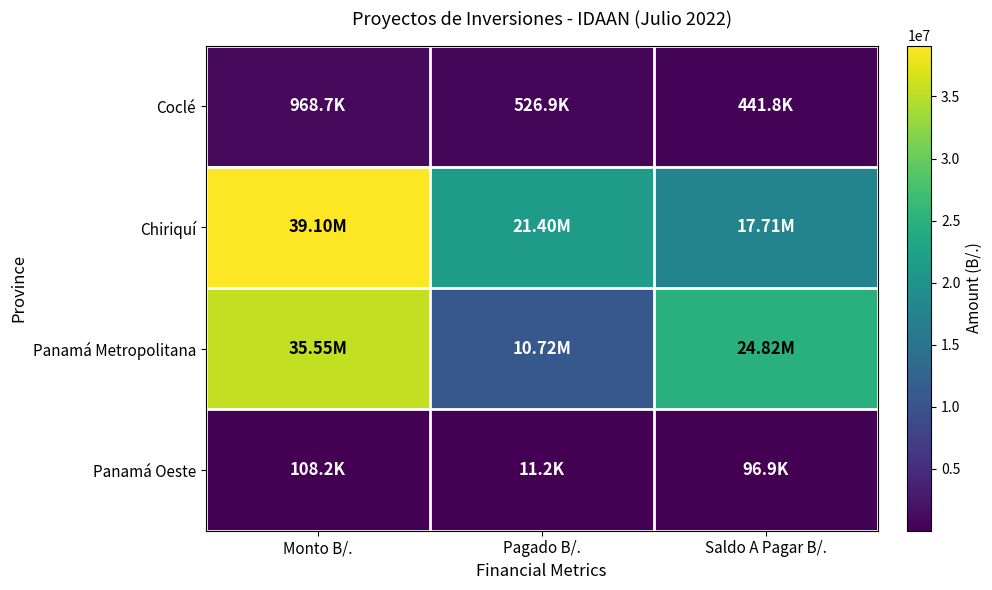

Rank the series by their maximum value, from highest to lowest.

Chiriquí, Panamá Metropolitana, Coclé, Panamá Oeste